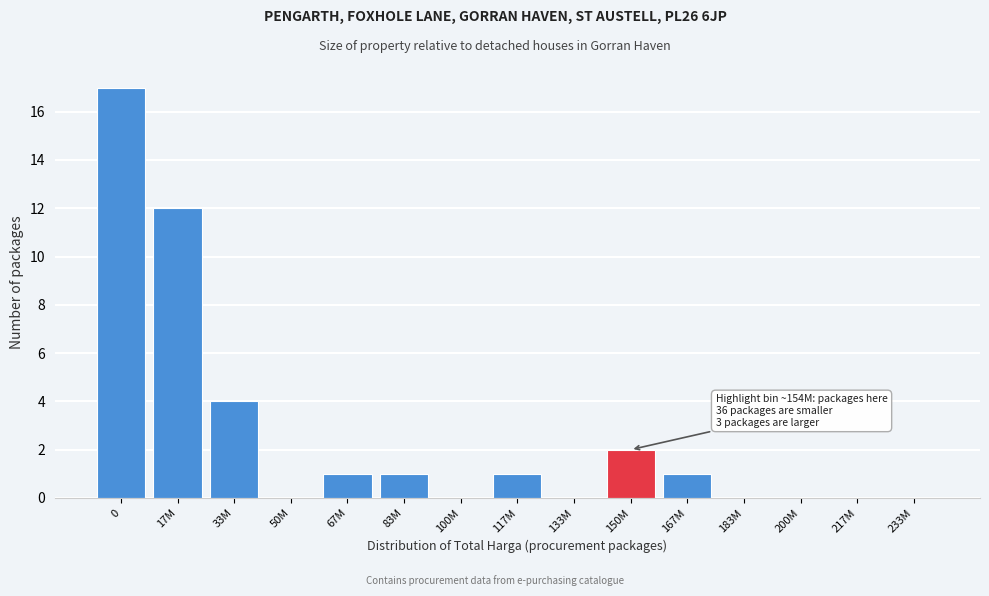

Reading left to right, list all the values displayed in this chart.

0=17	17M=12	33M=4	50M=0	67M=1	83M=1	100M=0	117M=1	133M=0	150M=2	167M=1	183M=0	200M=0	217M=0	233M=0